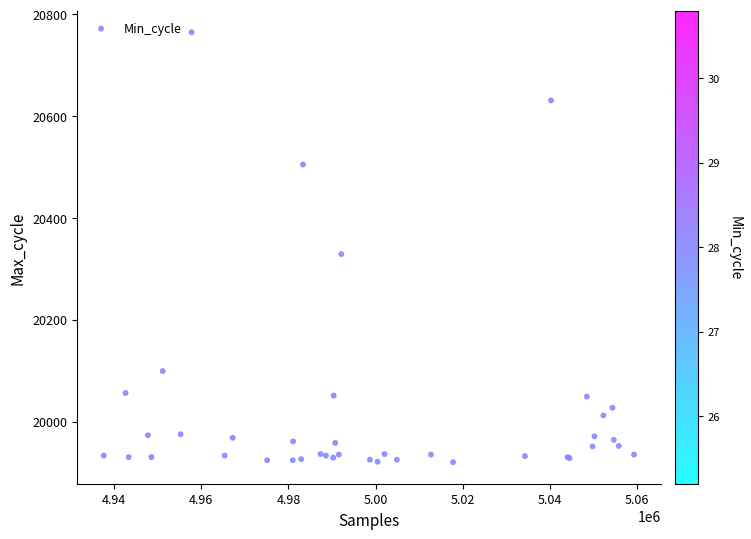

What Y value in the scatter plot is closest to 20342?

20329